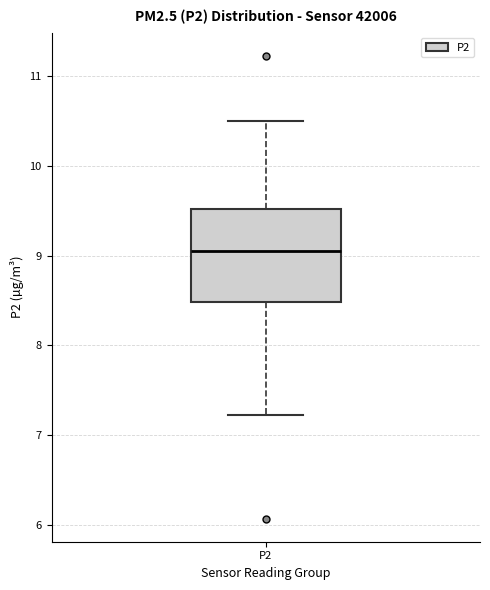

Read this box plot against the y-axis: the position of the median line, the range covered by the box, and the ends of both whiskers. The values are not printed on the chart, so give them approximately, as read against the axis.

median 9.1, box 8.5 to 9.5, whiskers 7.2 to 10.5